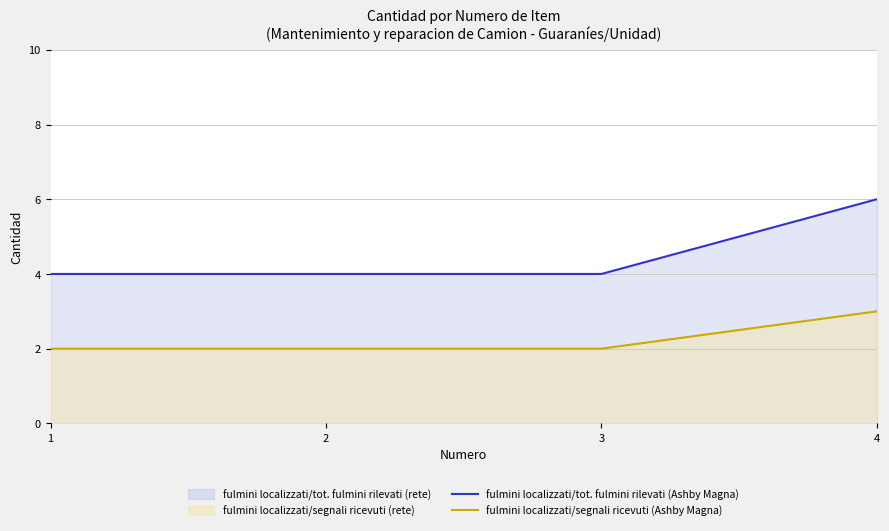

How many series are shown in this chart?

2